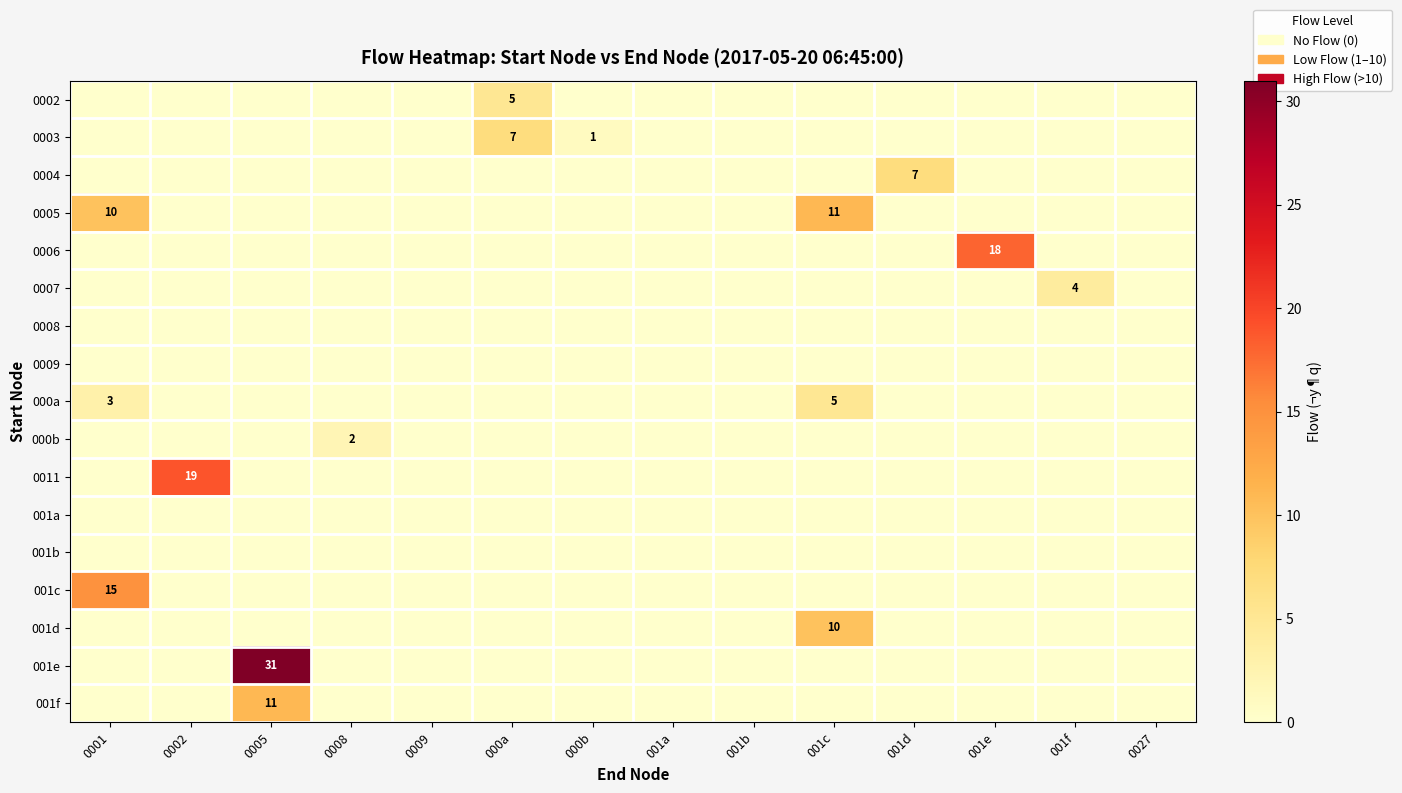

How many categories are shown in the chart?

14